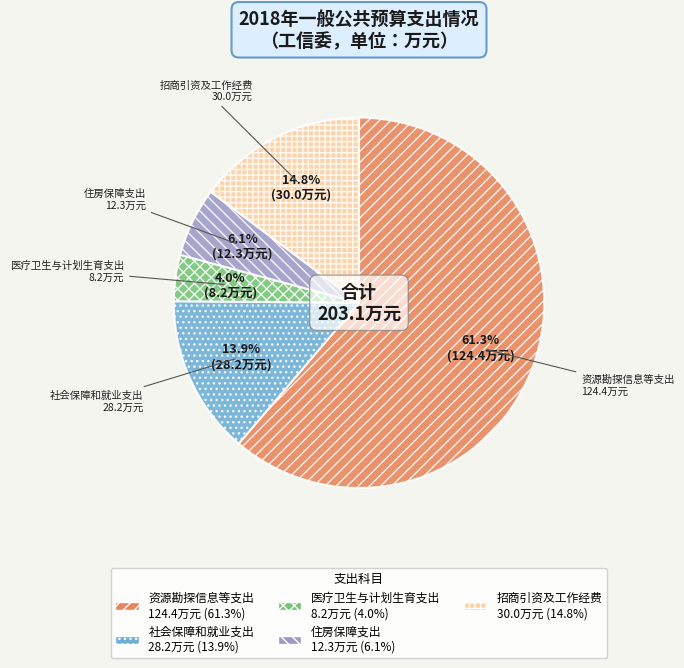

How many segments does this pie chart have?

5